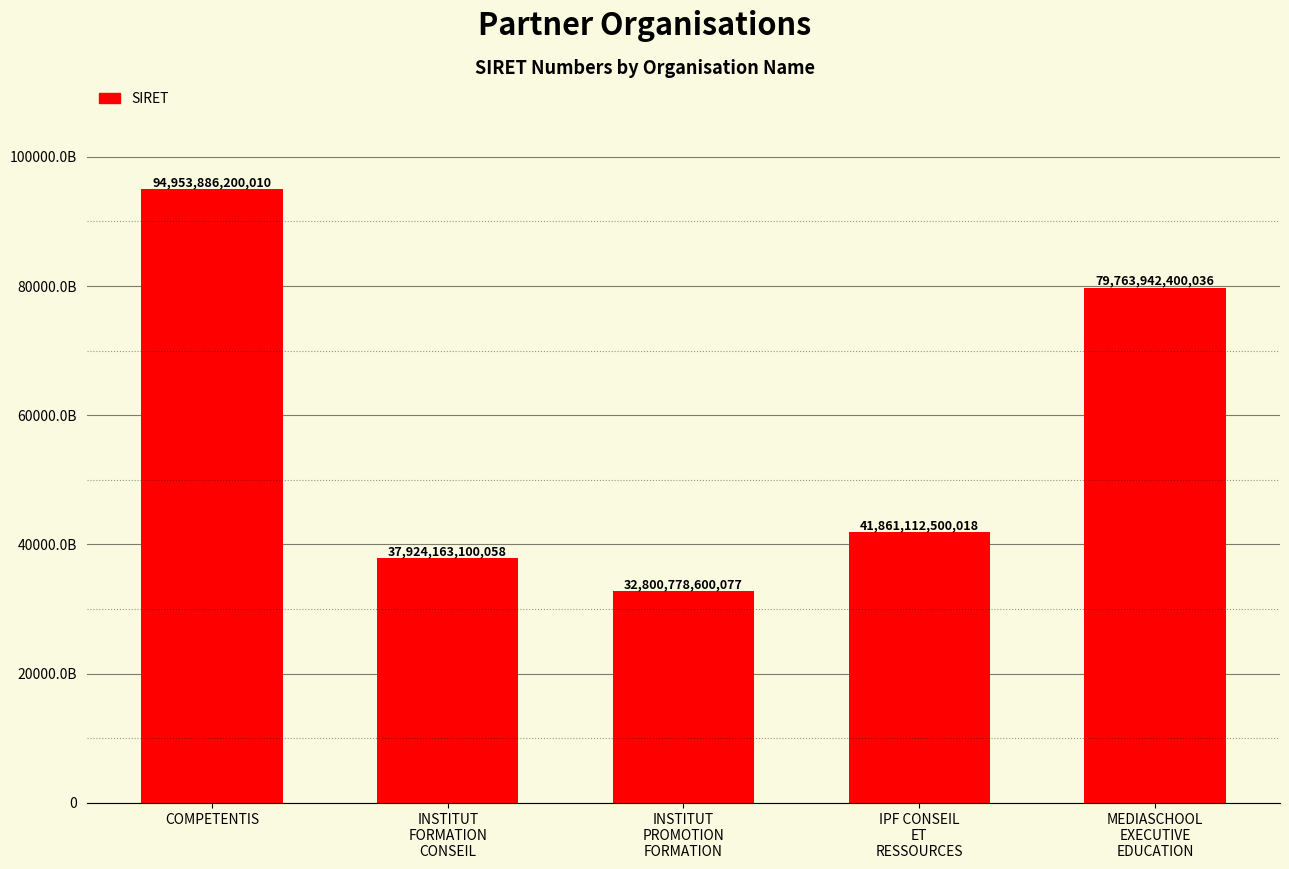

Reading left to right, extract all data points from this chart.

COMPETENTIS=94953886200010	INSTITUT
FORMATION
CONSEIL=37924163100058	INSTITUT
PROMOTION
FORMATION=32800778600077	IPF CONSEIL
ET
RESSOURCES=41861112500018	MEDIASCHOOL
EXECUTIVE
EDUCATION=79763942400036